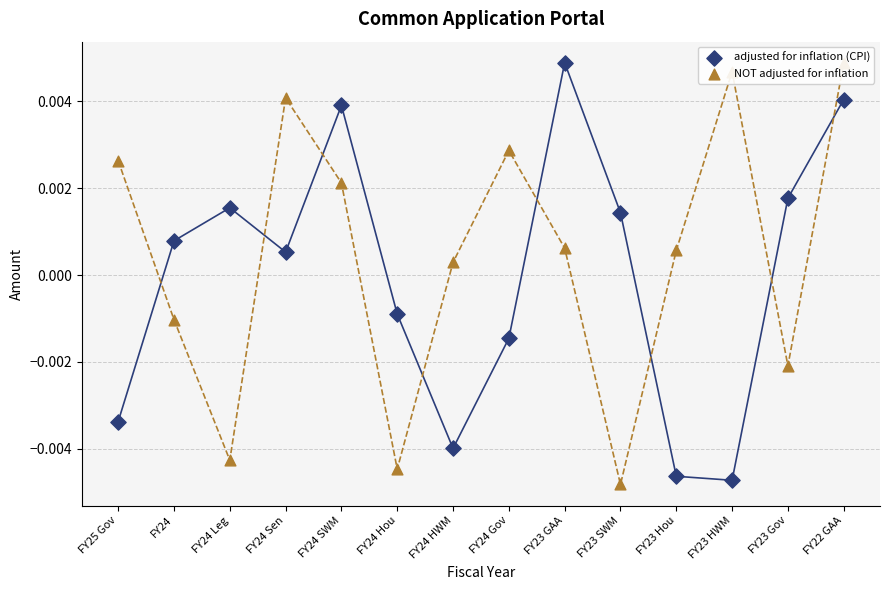

What are all the series names shown in the legend?

adjusted for inflation (CPI), NOT adjusted for inflation